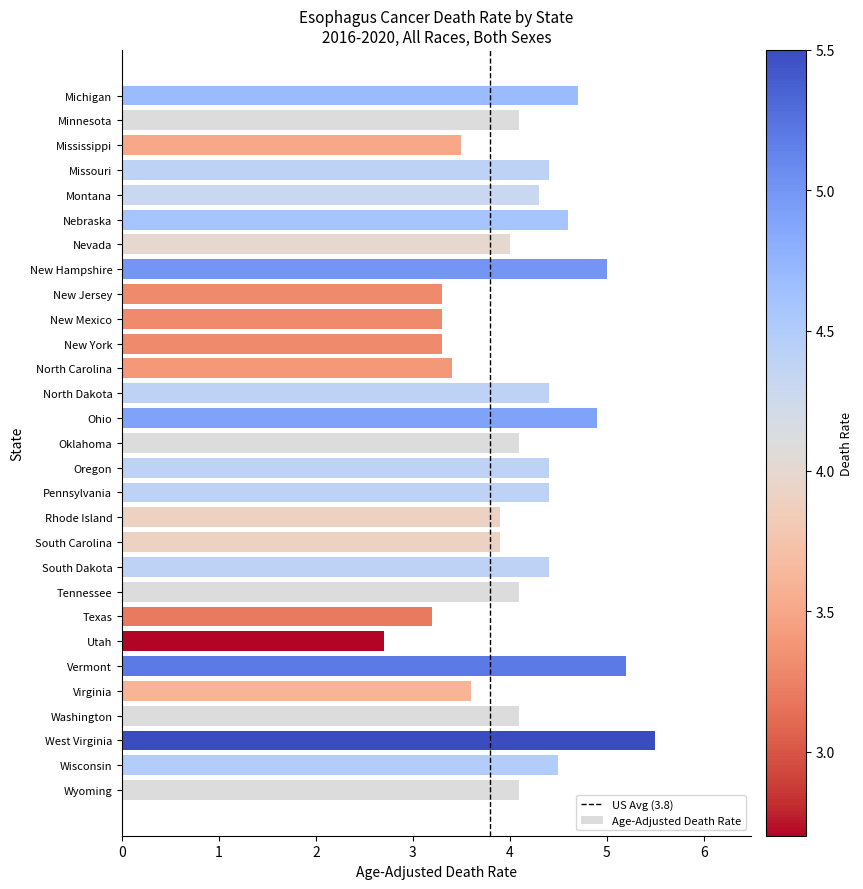

What is the ratio of the value at Missouri to the value at Nebraska?

1.0